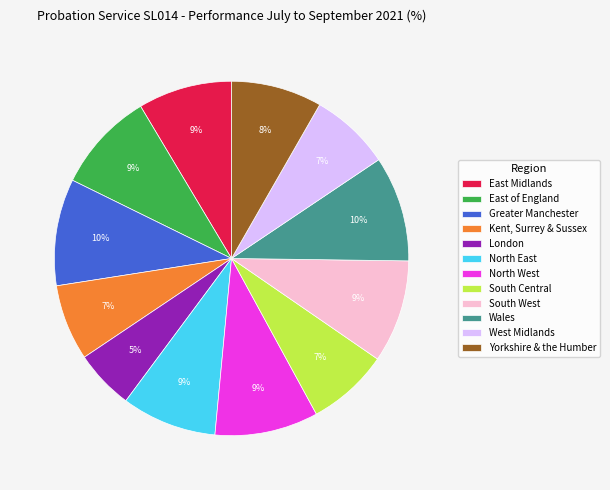

What is the smallest slice in the pie chart?

London